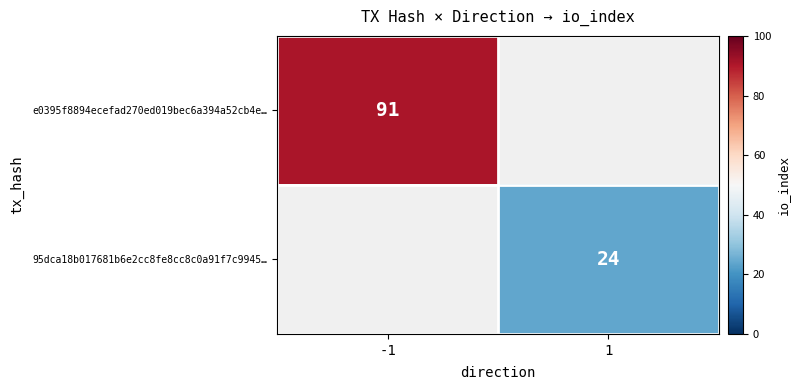

The 95dca18b017681b6e2cc8fe8cc8c0a91f7c9945… series shows 24 at 1. True or false?

True